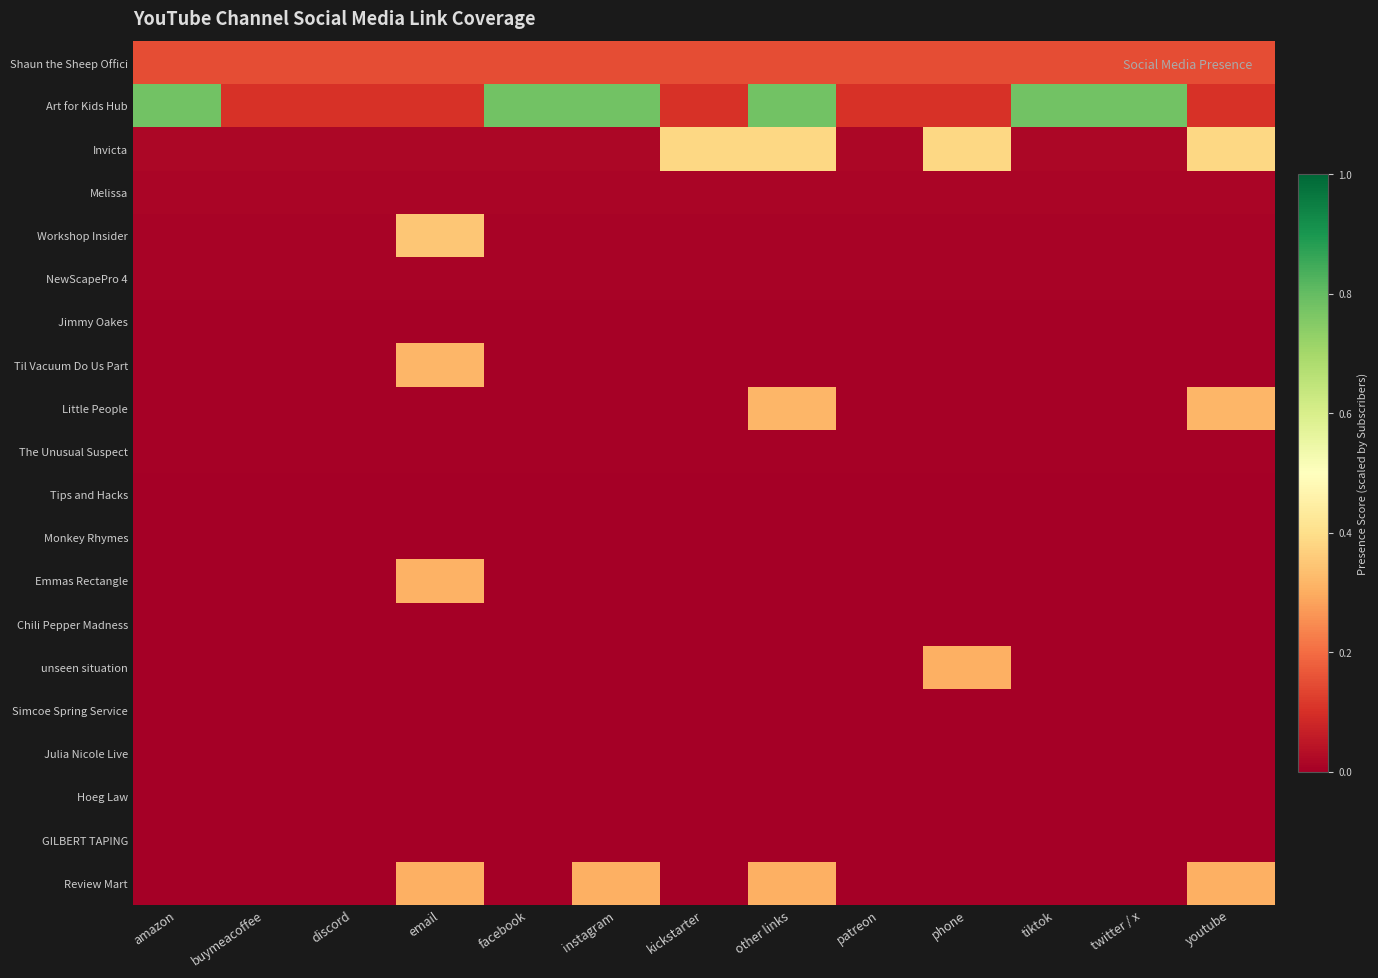

Which series has the largest total across all categories?

Art for Kids Hub